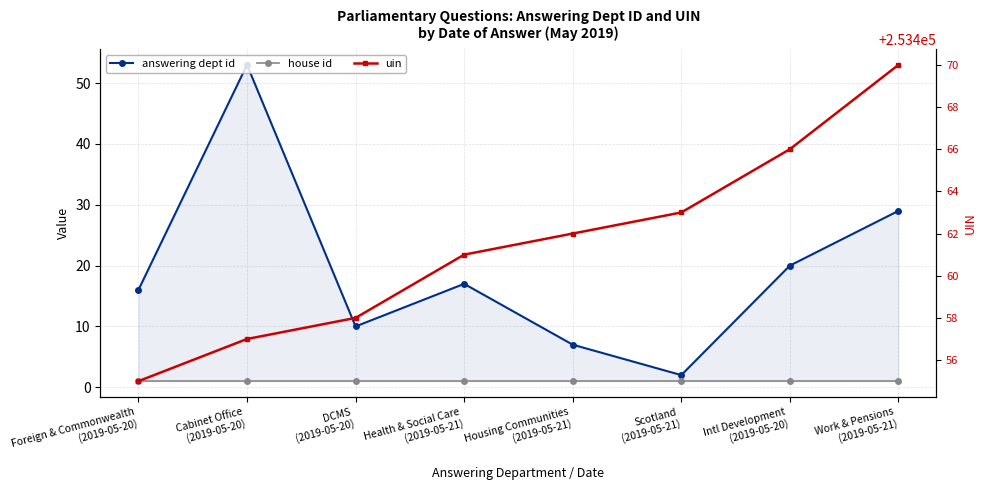

How many data points in answering dept id are less than 17?

4